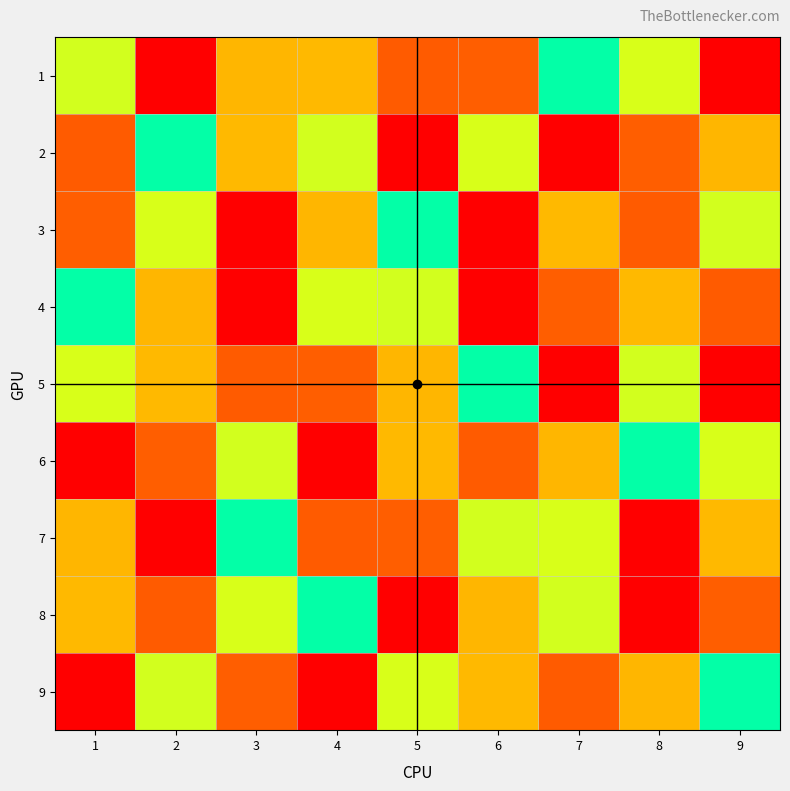

Reading left to right, extract all data points from this chart.

1: 1=4	2=9	3=7	4=3	5=8	6=2	7=5	8=6	9=1
2: 1=8	2=5	3=3	4=4	5=1	6=6	7=9	8=2	9=7
3: 1=2	2=6	3=1	4=7	5=5	6=9	7=3	8=8	9=4
4: 1=5	2=7	3=9	4=6	5=4	6=1	7=2	8=3	9=8
5: 1=6	2=3	3=8	4=2	5=7	6=5	7=1	8=4	9=9
6: 1=1	2=2	3=4	4=9	5=3	6=8	7=7	8=5	9=6
7: 1=7	2=1	3=5	4=8	5=2	6=4	7=6	8=9	9=3
8: 1=3	2=8	3=6	4=5	5=9	6=7	7=4	8=1	9=2
9: 1=9	2=4	3=2	4=1	5=6	6=3	7=8	8=7	9=5